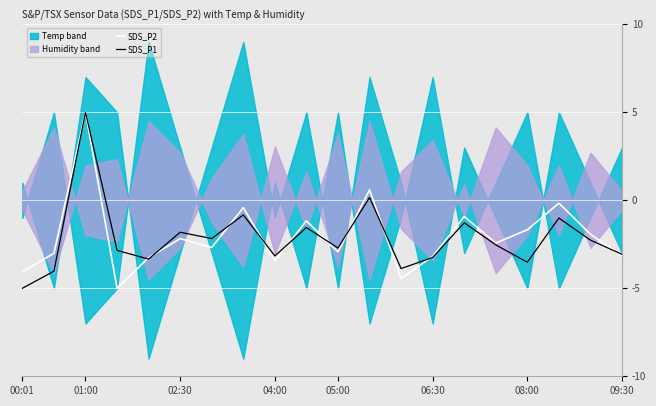

The SDS_P2 series shows -0.5 at 14. True or false?

False